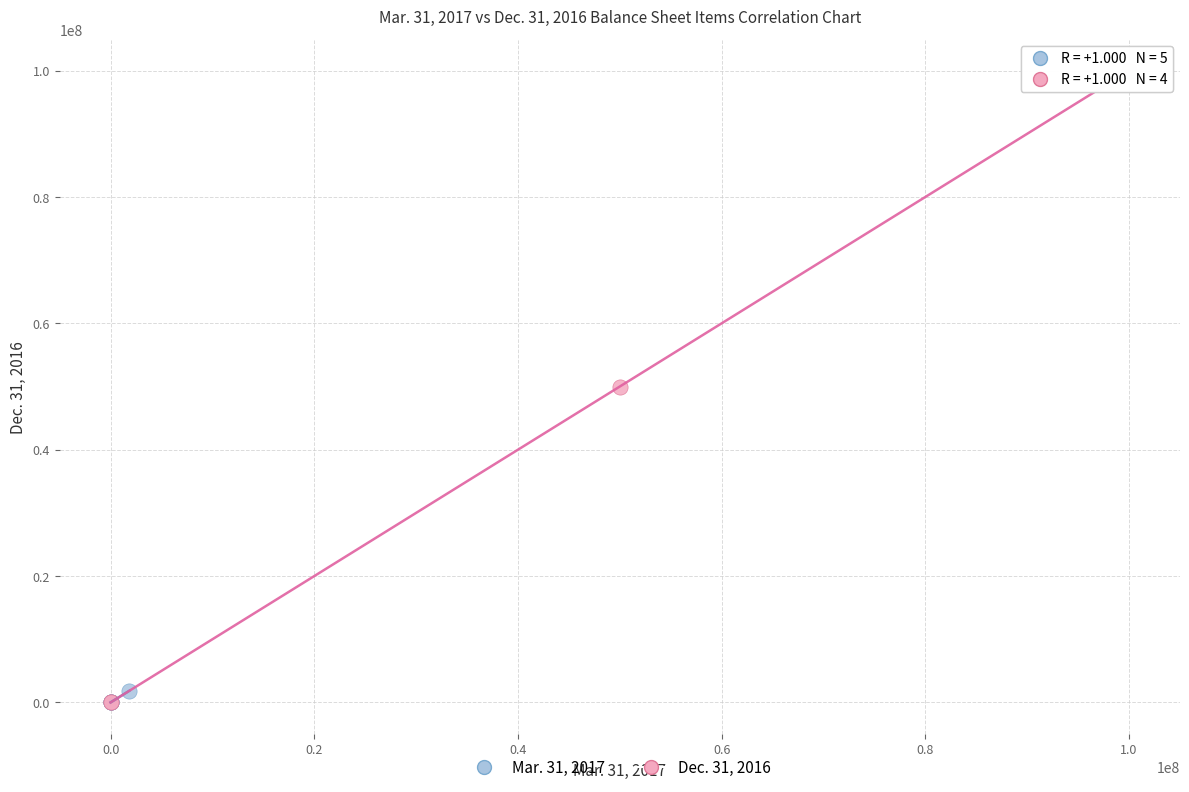

Which series has the largest Y range (max minus min)?

Dec. 31, 2016